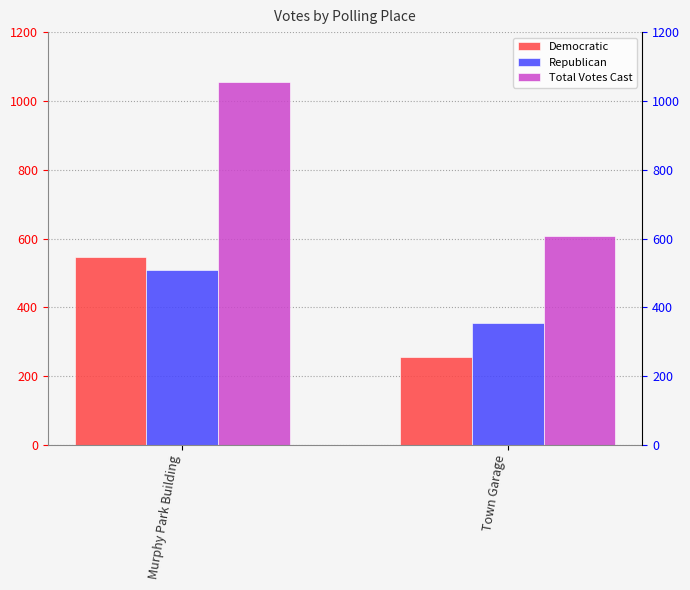

Reading right to left, list all the values displayed in this chart.

Democratic: 255	546
Republican: 353	508
Total Votes Cast: 608	1054